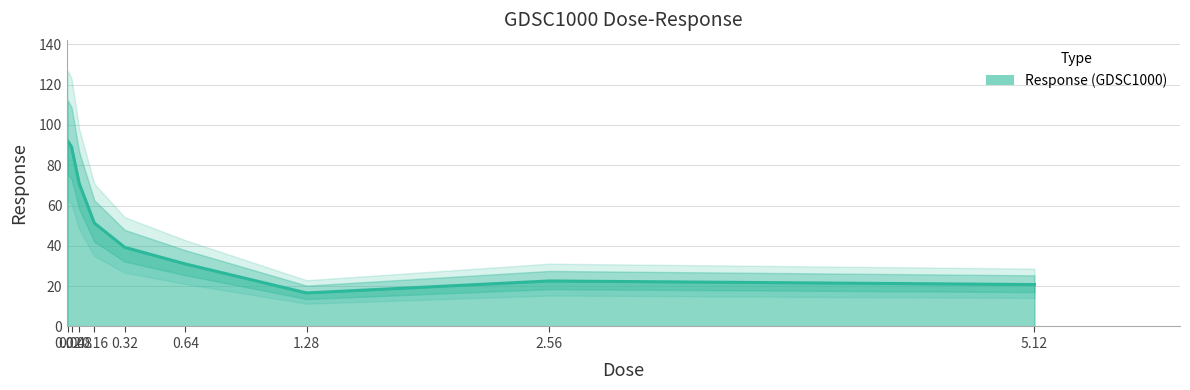

True or false: the data shows 22.6 at 2.56.

True